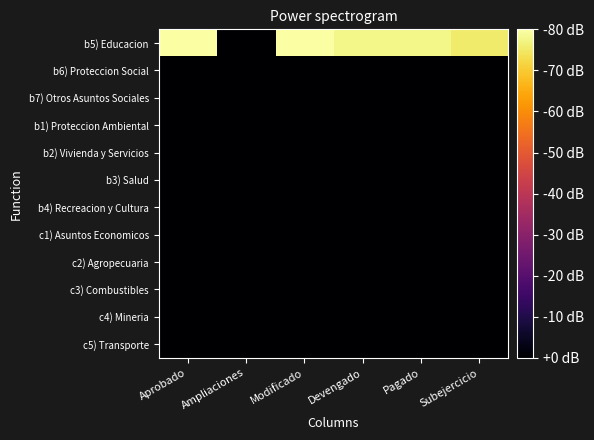

Which series has the largest total across all categories?

b5) Educacion